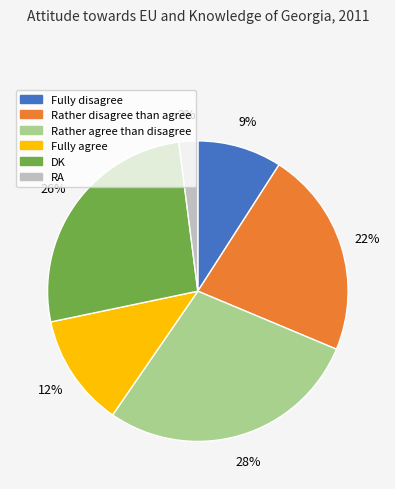

True or false: DK accounts for 38% of the total.

False